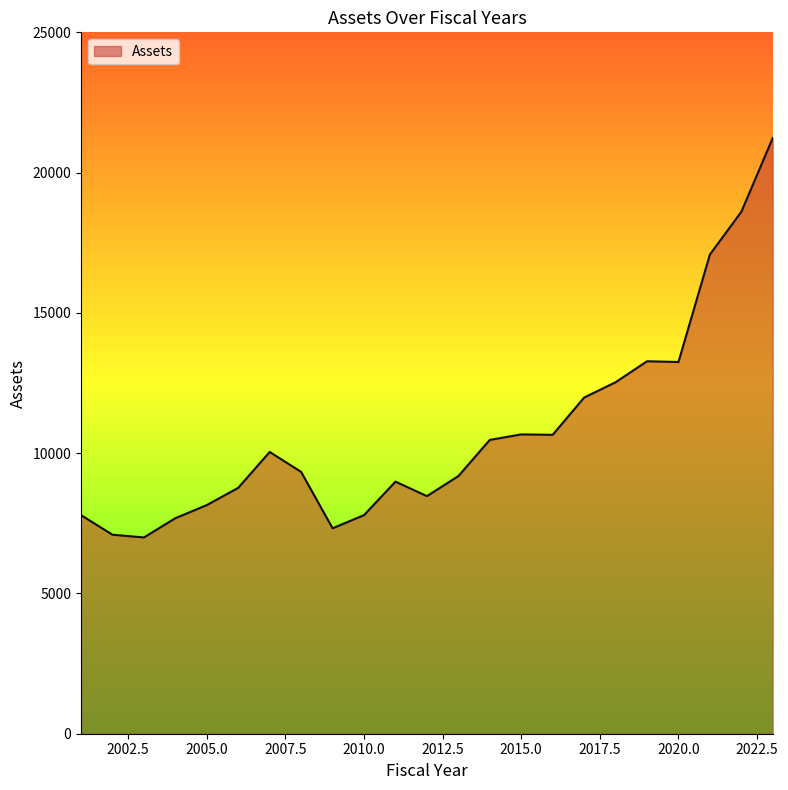

What is the smallest value displayed?

6996.4